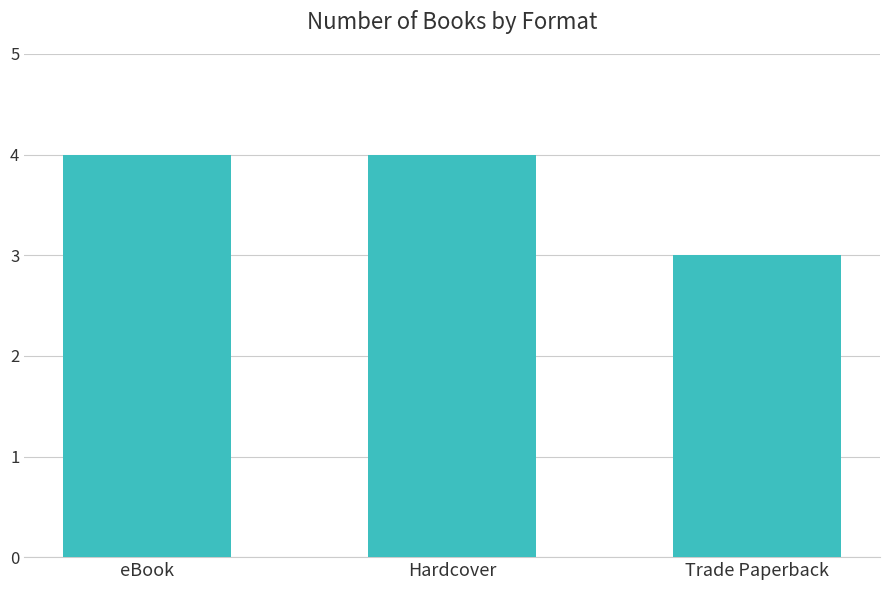

What is the minimum value shown in the chart?

3